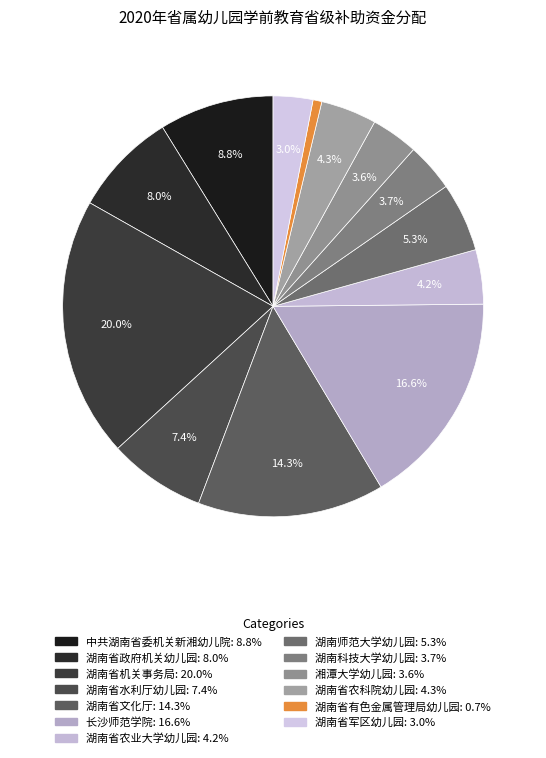

Rank the categories by value from lowest to highest.

湖南省有色金属管理局幼儿园, 湖南省军区幼儿园, 湘潭大学幼儿园, 湖南科技大学幼儿园, 湖南省农业大学幼儿园, 湖南省农科院幼儿园, 湖南师范大学幼儿园, 湖南省水利厅幼儿园, 湖南省政府机关幼儿园, 中共湖南省委机关新湘幼儿院, 湖南省文化厅, 长沙师范学院, 湖南省机关事务局